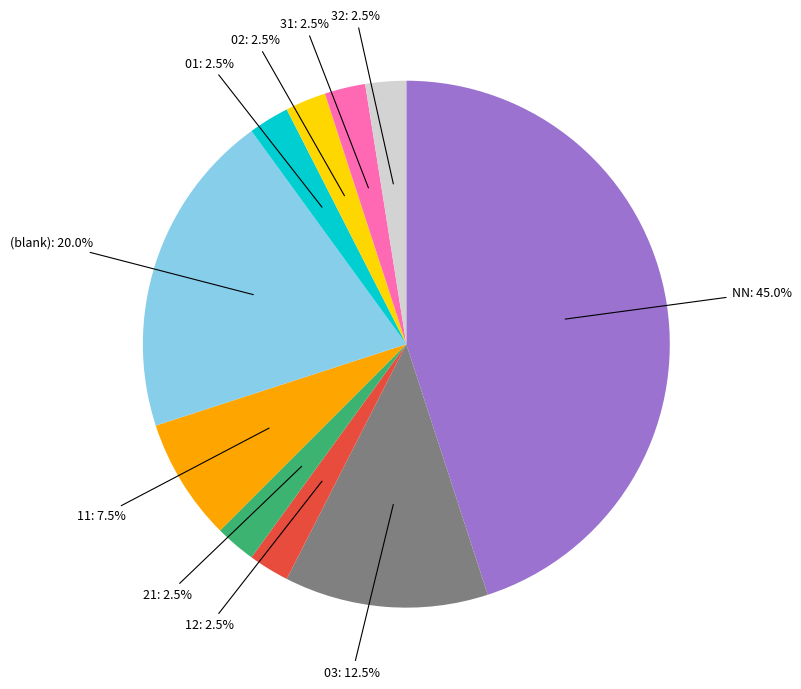

Is there any slice that represents more than half of the pie?

No